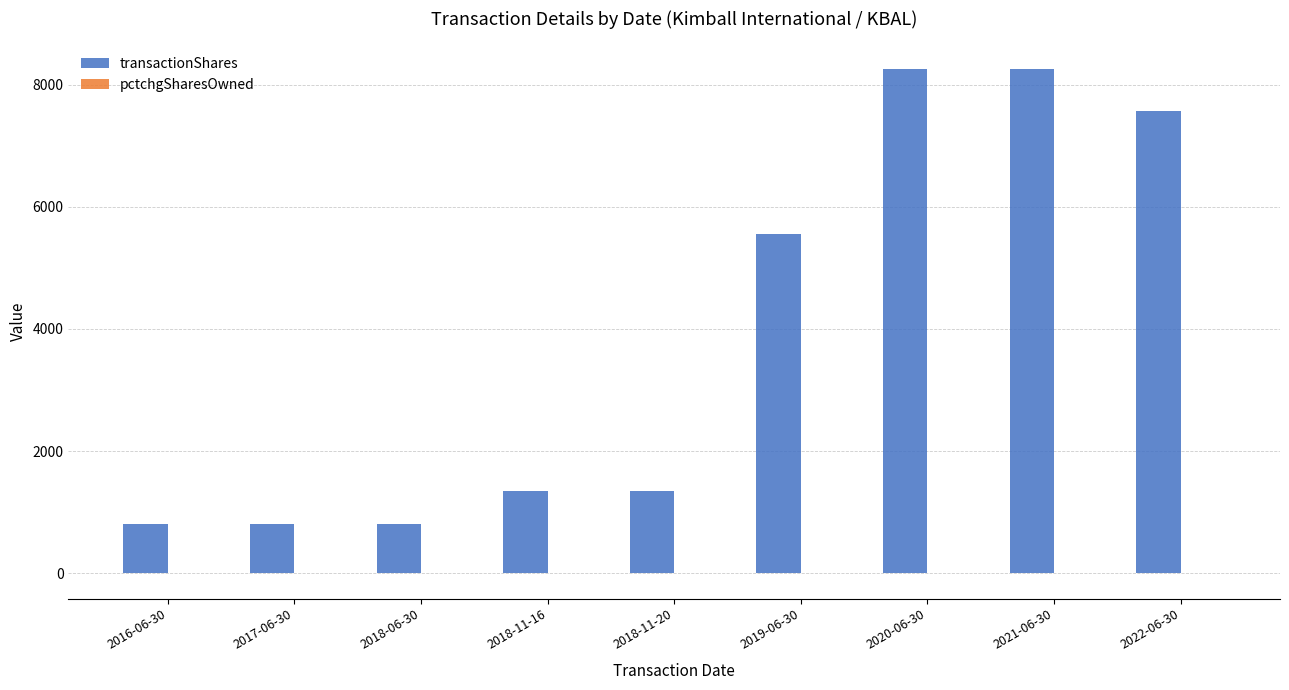

Where is transactionShares nearest to the value 4532?

2019-06-30